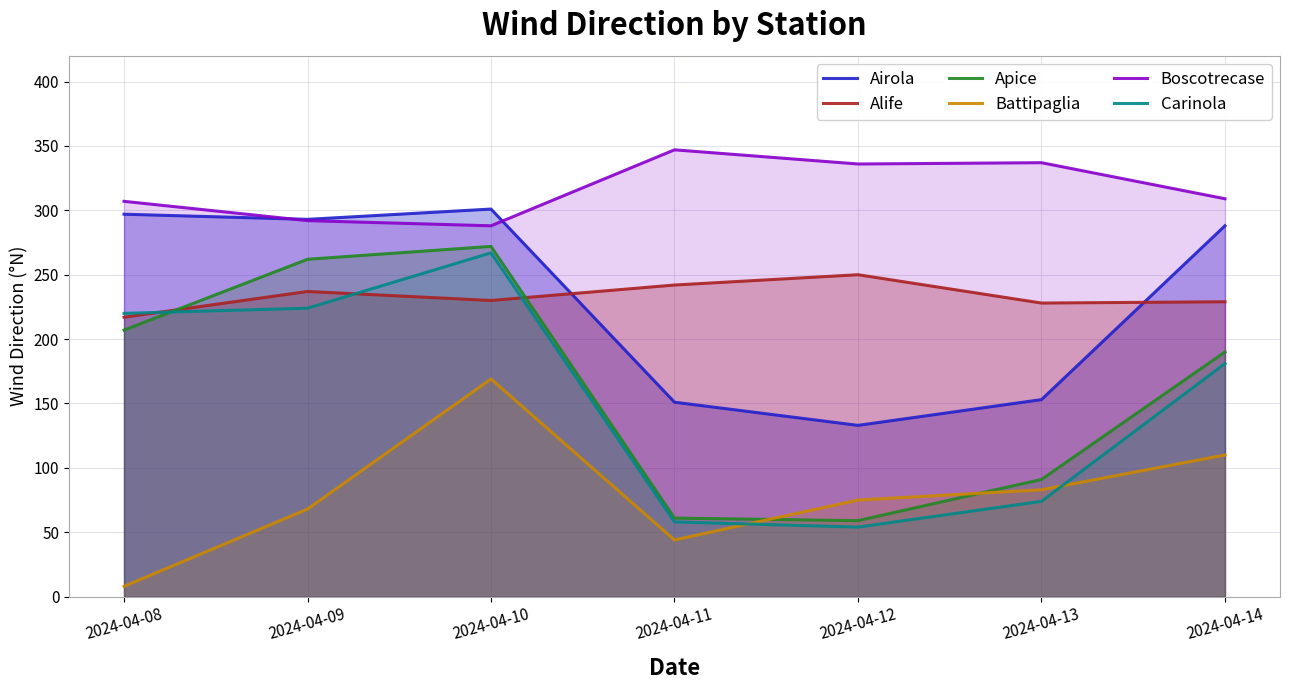

How many intersections are there between Boscotrecase and Airola?

2